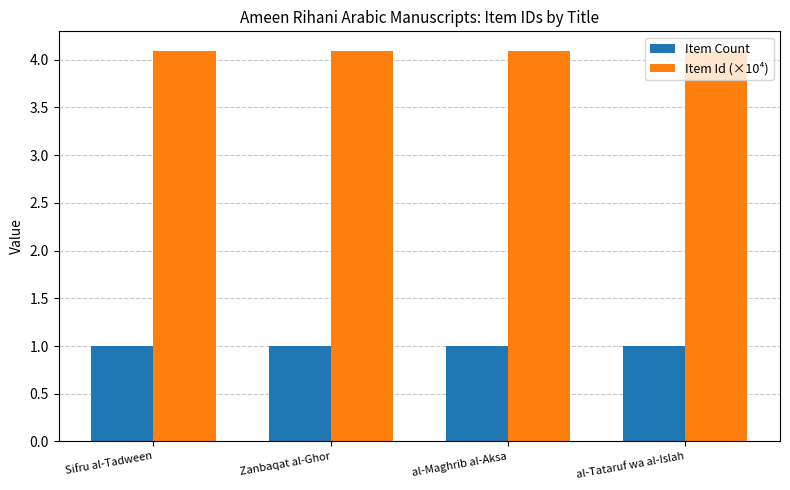

What is the sum of all Item Count values?

4.0